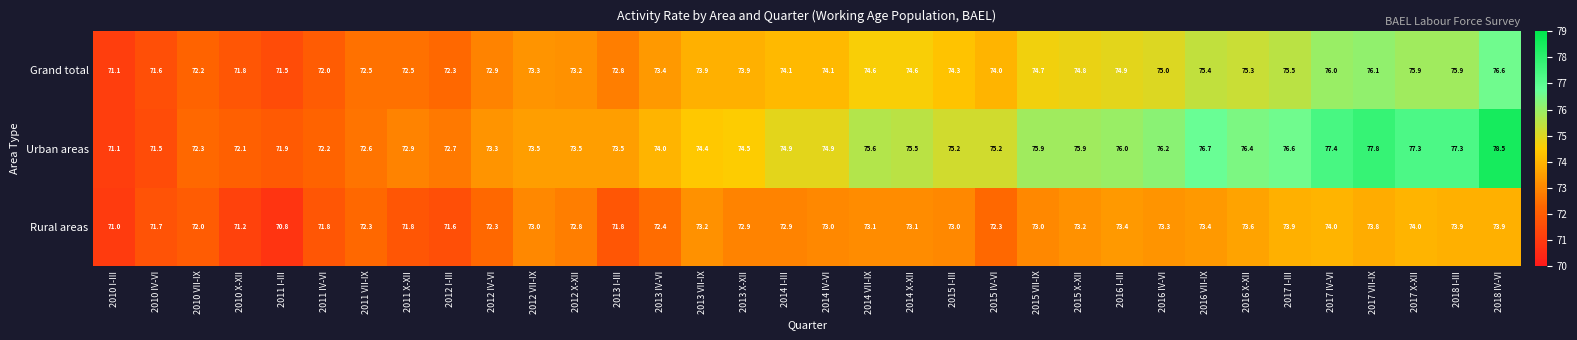

What is the smallest value displayed?

70.8